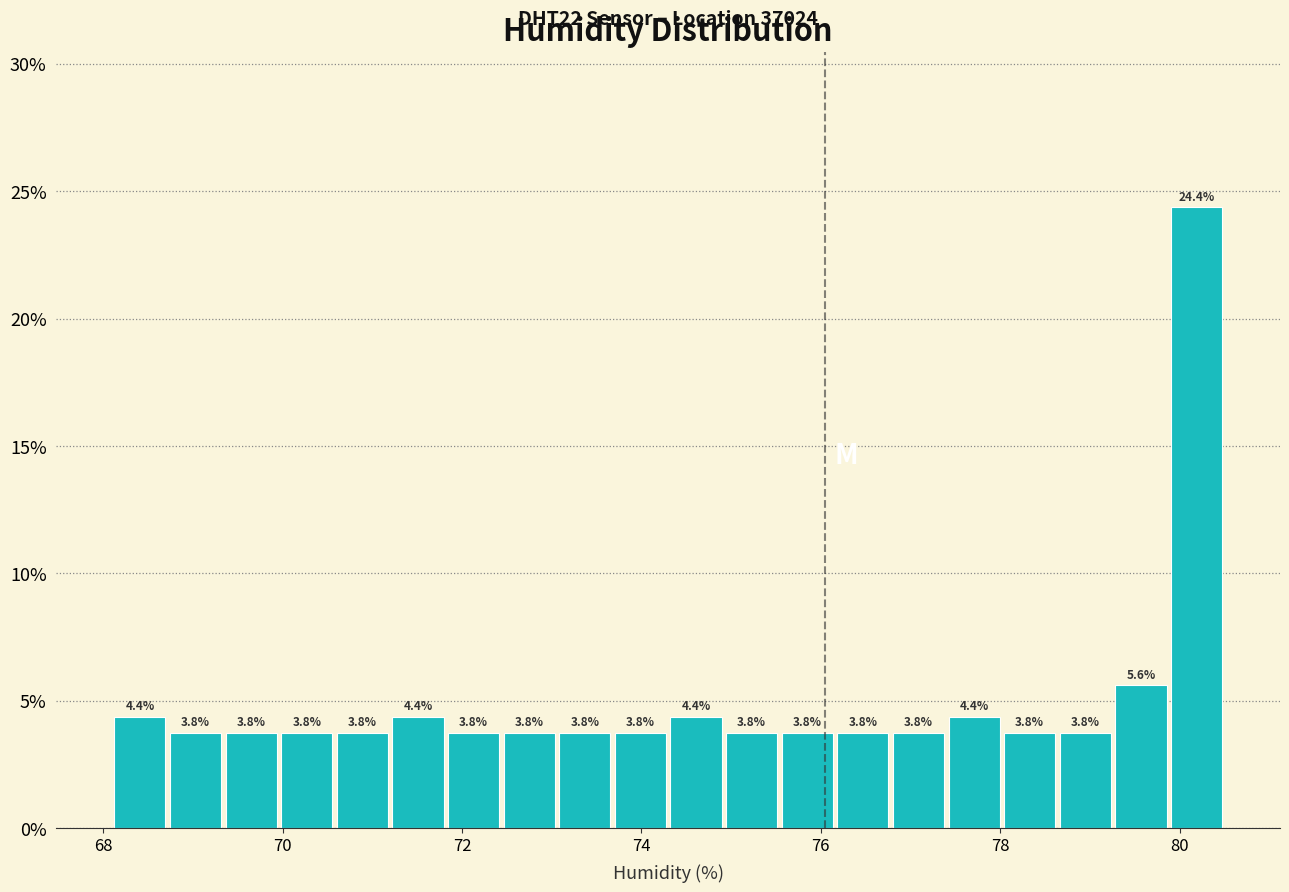

Around what value on the x-axis is the tallest bar? Give the approximate position of its centre, as read against the axis.

80.2